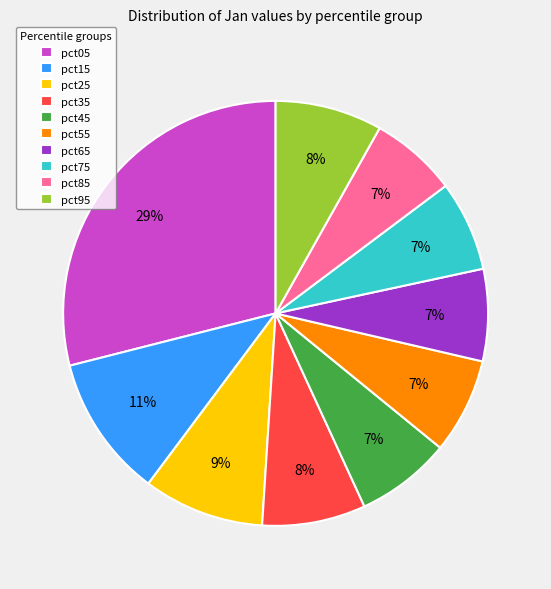

What percentage is the pct85 slice, to the nearest percent?

7%